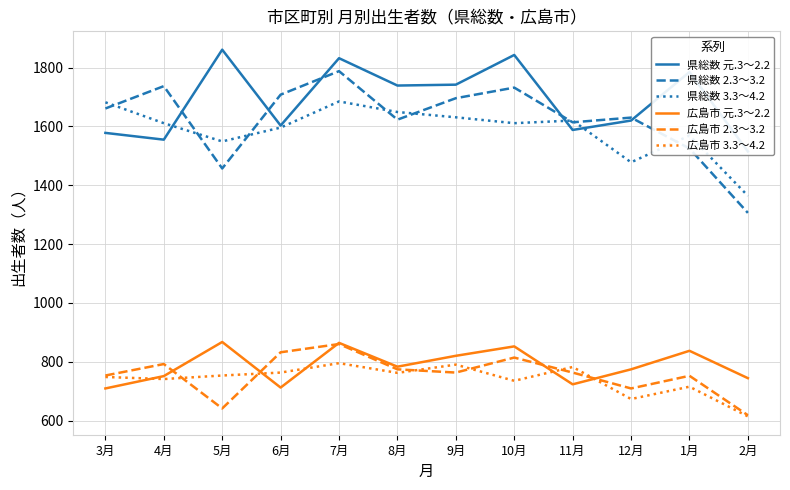

In 広島市 3.3～4.2, how many points are higher than both neighbors (excluding endpoints)?

4